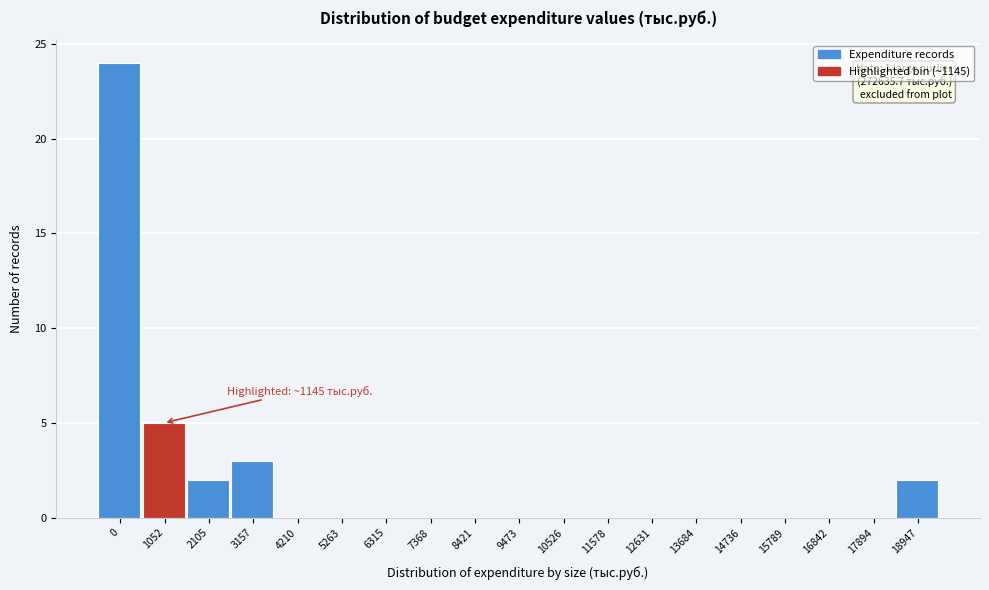

Reading left to right, extract all data points from this chart.

0=24	1052=5	2105=2	3157=3	4210=0	5263=0	6315=0	7368=0	8421=0	9473=0	10526=0	11578=0	12631=0	13684=0	14736=0	15789=0	16842=0	17894=0	18947=2